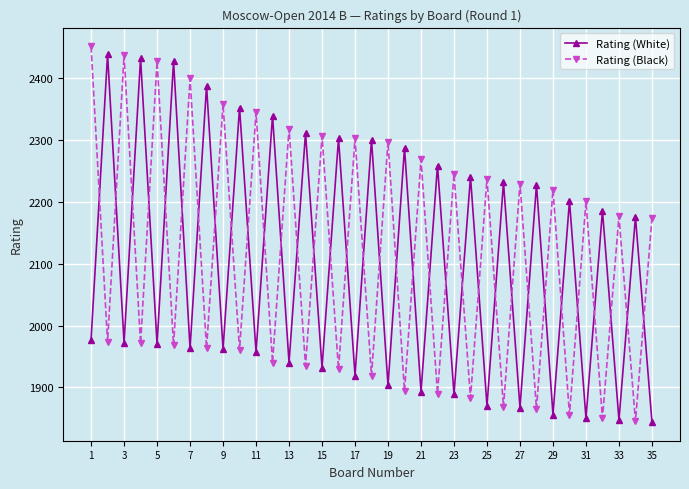

How many intersections are there between Rating (White) and Rating (Black)?

34